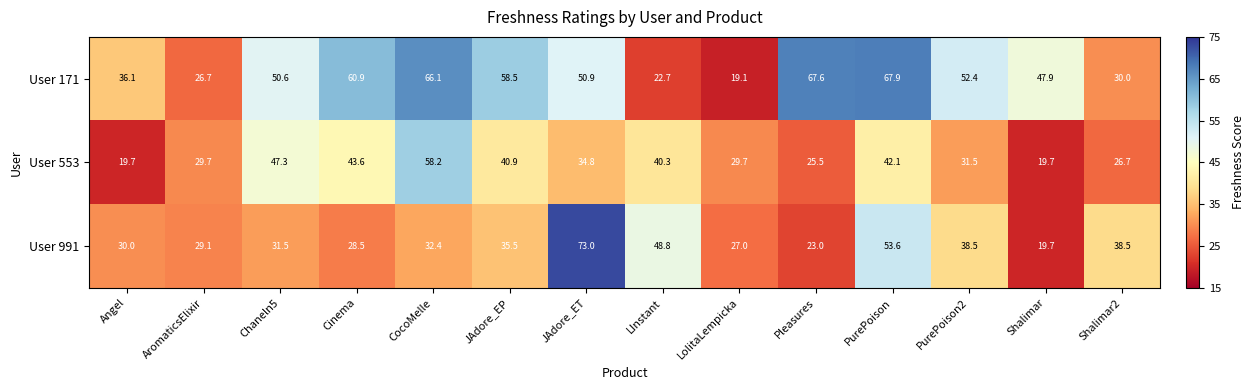

What value does the User 171 series have at Angel?

36.1